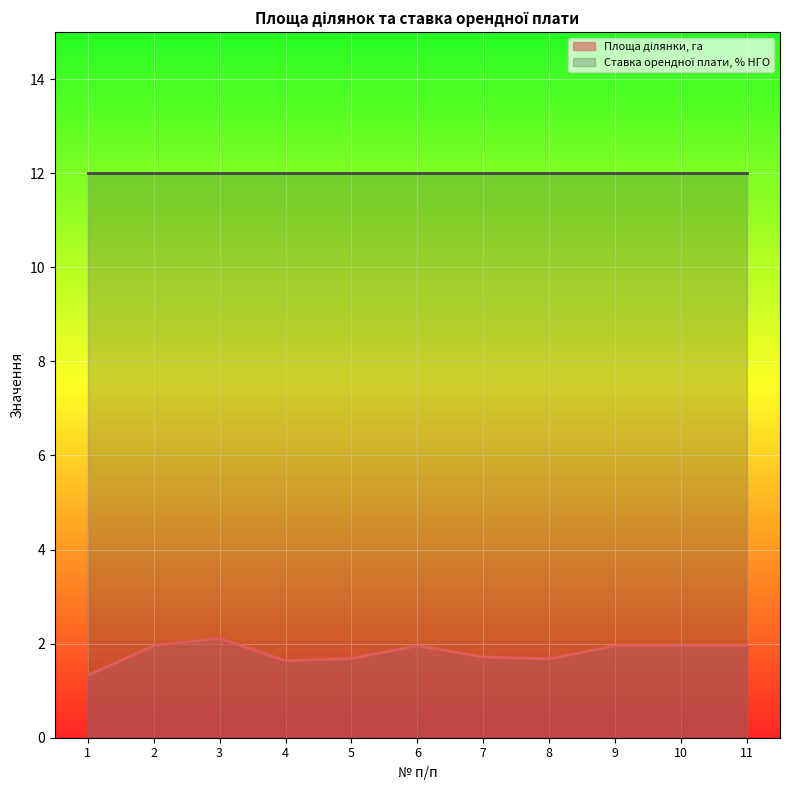

What is the change in value from 4 to 9?

+0.3